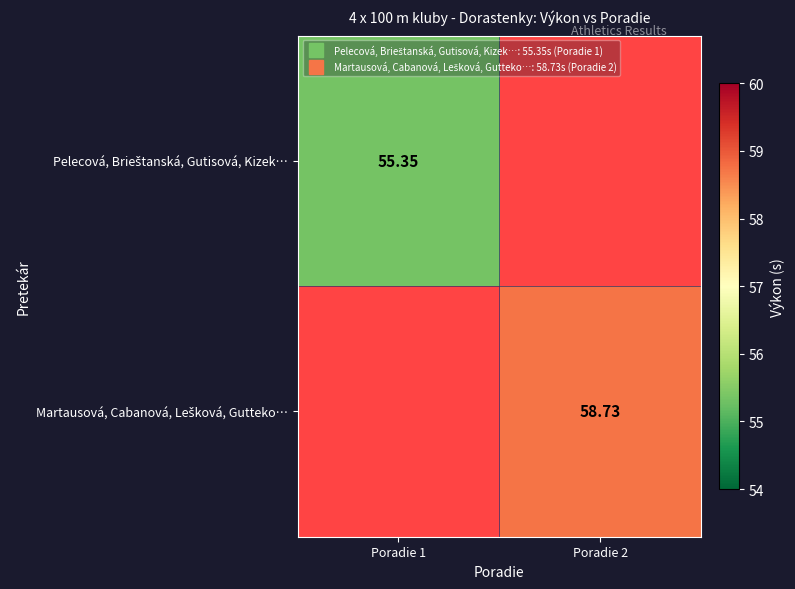

How many categories are shown in the chart?

2